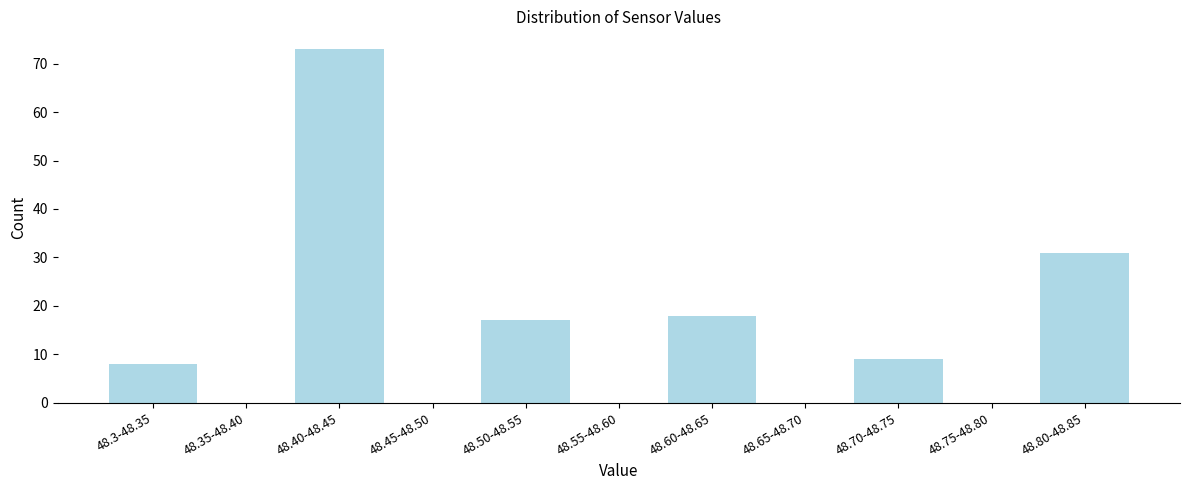

Reading right to left, transcribe all the data shown in this chart.

48.80-48.85=31	48.75-48.80=0	48.70-48.75=9	48.65-48.70=0	48.60-48.65=18	48.55-48.60=0	48.50-48.55=17	48.45-48.50=0	48.40-48.45=73	48.35-48.40=0	48.3-48.35=8